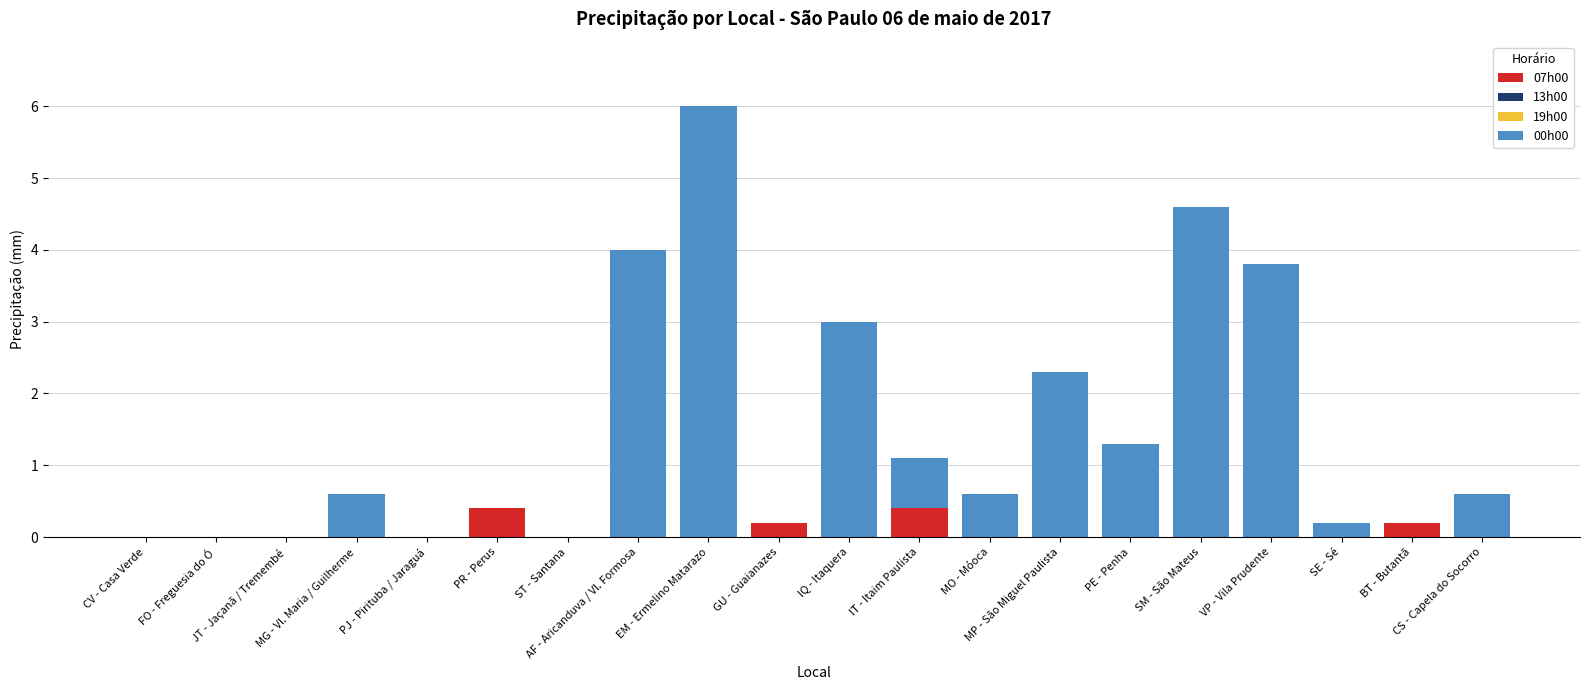

What is the maximum value for 07h00?

0.4